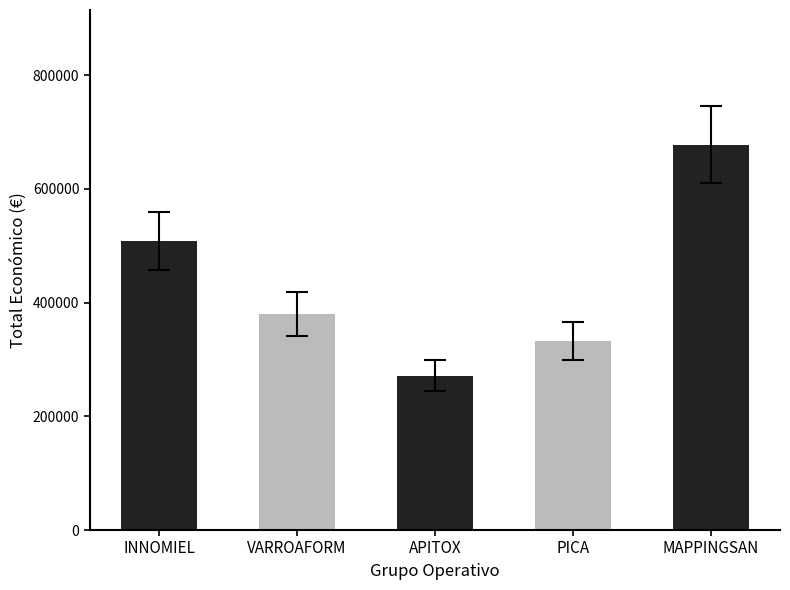

What is the label of the 4th bar from the right?

VARROAFORM